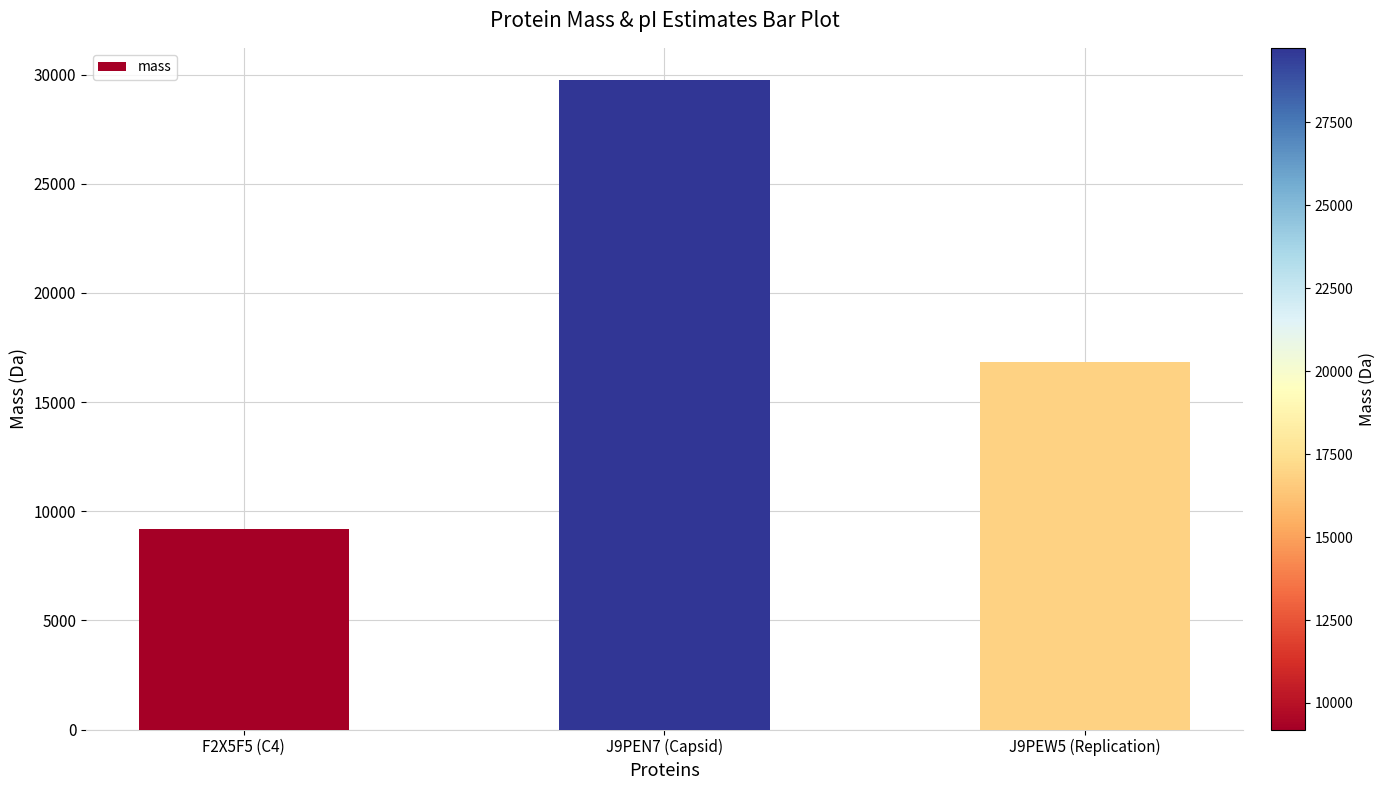

List the labels in order of value, smallest first.

F2X5F5 (C4), J9PEW5 (Replication), J9PEN7 (Capsid)